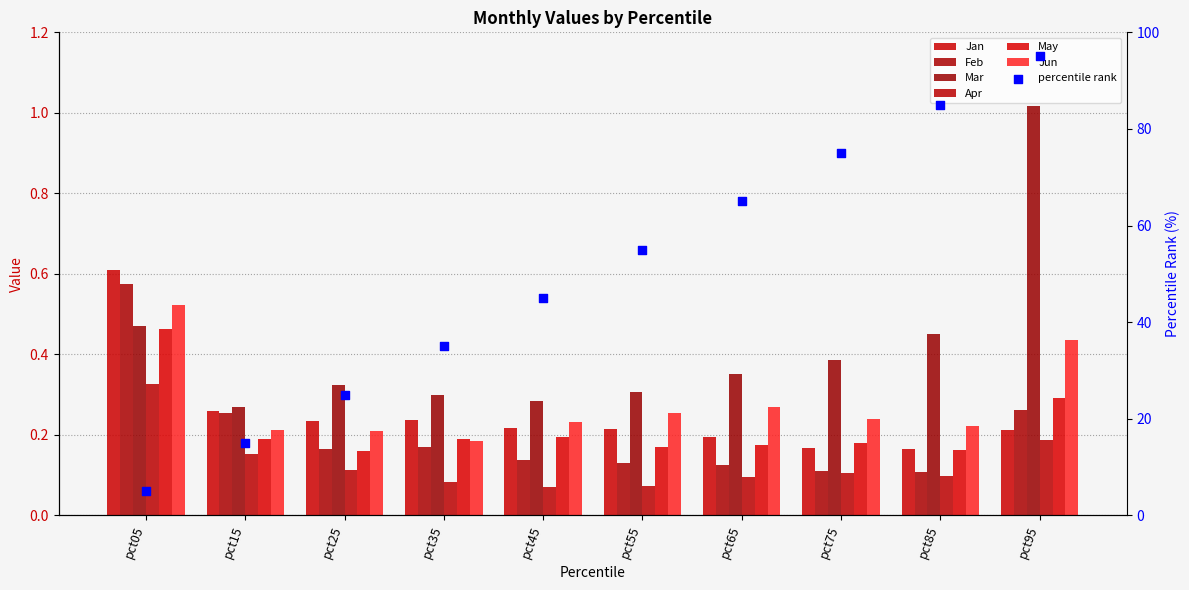

Which series reaches the maximum Y coordinate?

Mar